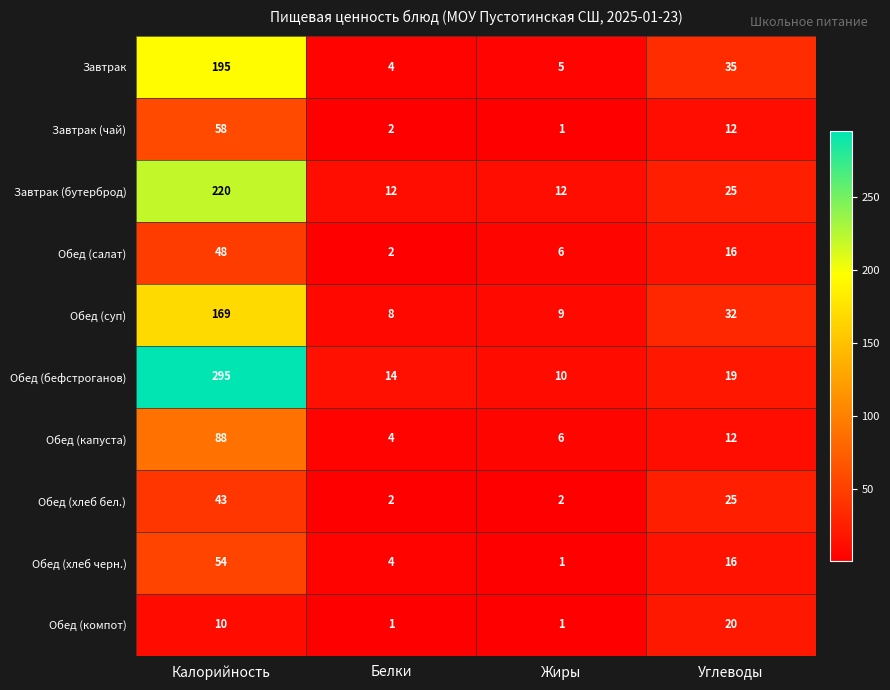

At which category is the sum across all series the highest?

Калорийность